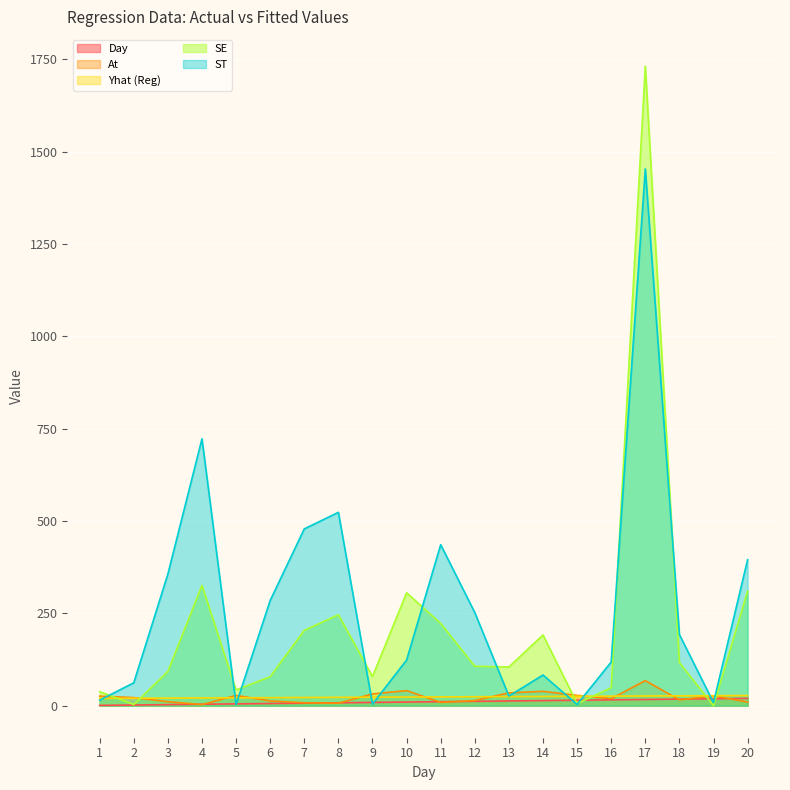

Which series has the largest range (max minus min)?

SE